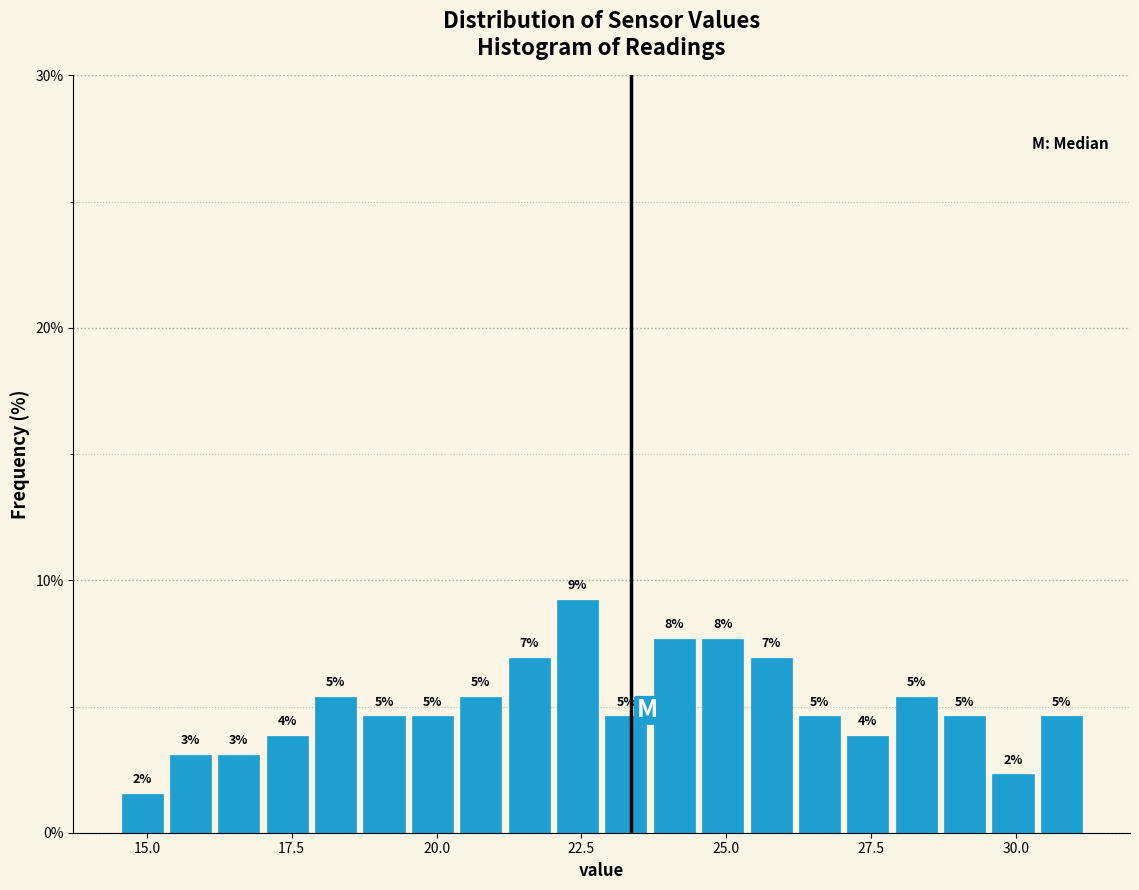

Read against the x-axis, roughly where is the centre of the tallest bar?

22.5